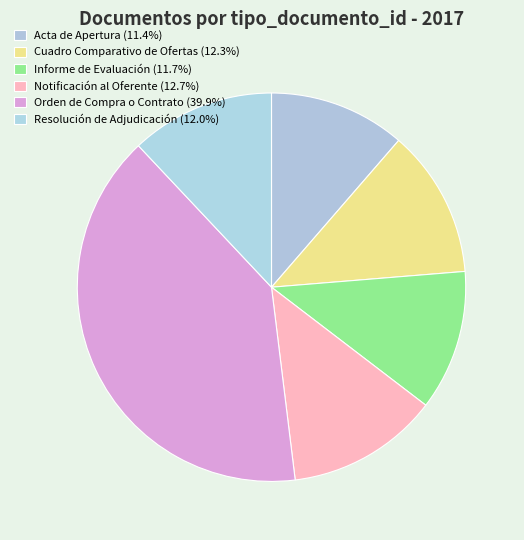

To the nearest percent, what is the combined percentage of Cuadro Comparativo de Ofertas and Resolución de Adjudicación?

24%